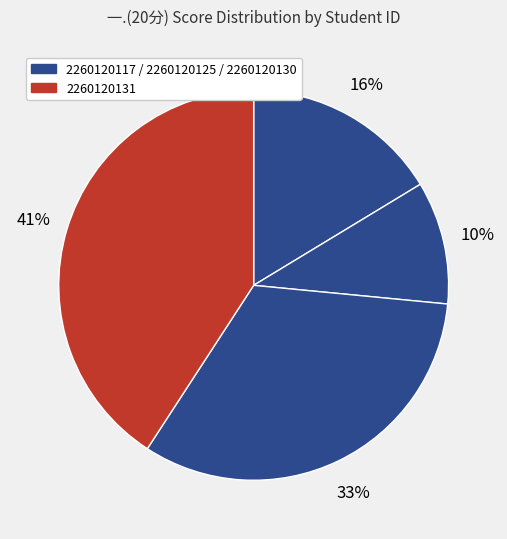

Which slice is the smallest?

2260120125